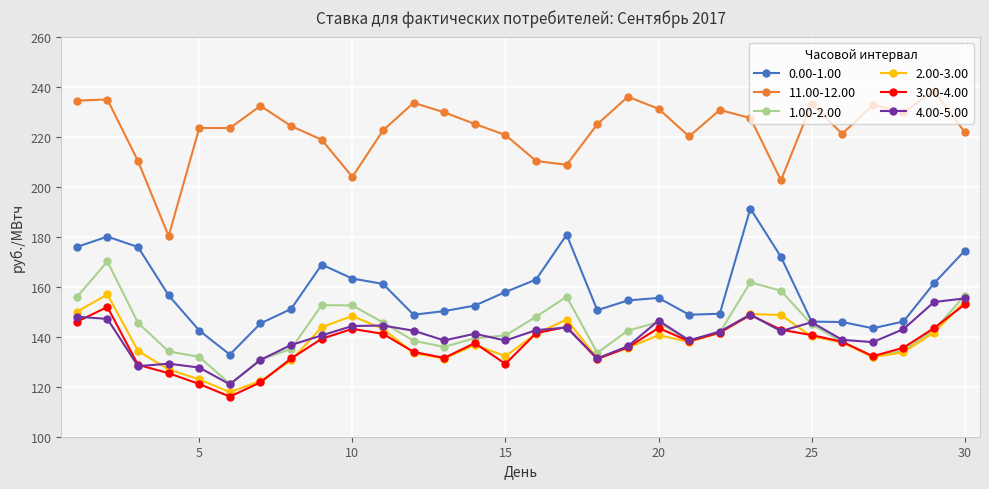

At how many categories does at least one series exceed 200?

29